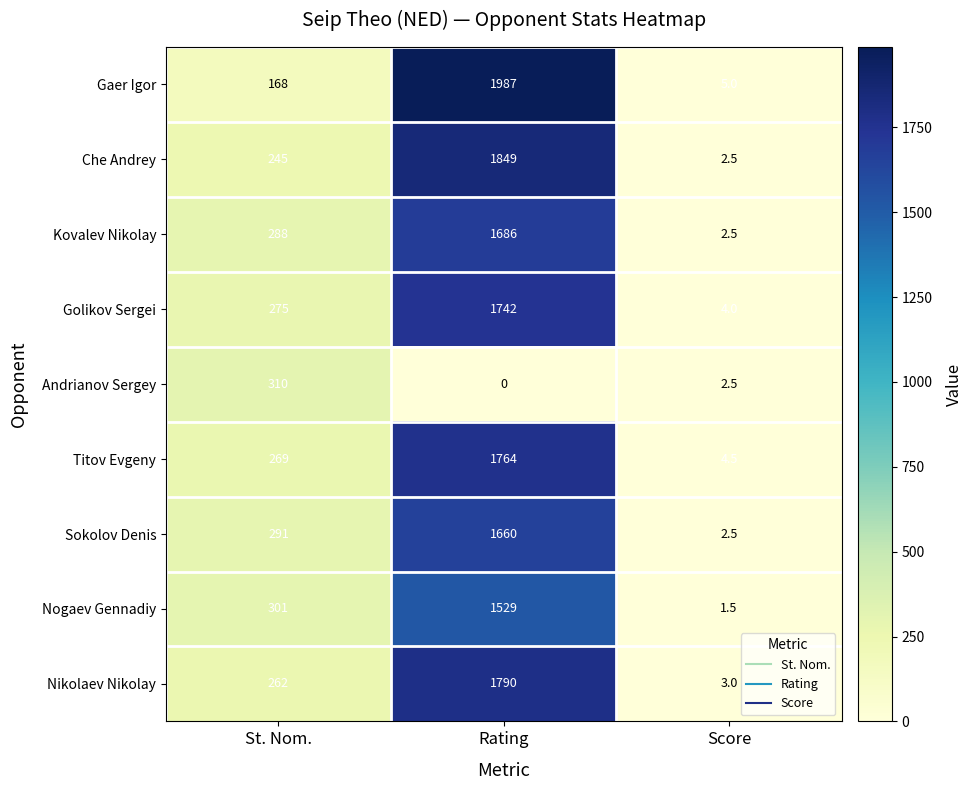

Reading left to right, transcribe all the data shown in this chart.

Gaer Igor: St. Nom.=168.0	Rating=1987.0	Score=5.0
Che Andrey: St. Nom.=245.0	Rating=1849.0	Score=2.5
Kovalev Nikolay: St. Nom.=288.0	Rating=1686.0	Score=2.5
Golikov Sergei: St. Nom.=275.0	Rating=1742.0	Score=4.0
Andrianov Sergey: St. Nom.=310.0	Rating=0.0	Score=2.5
Titov Evgeny: St. Nom.=269.0	Rating=1764.0	Score=4.5
Sokolov Denis: St. Nom.=291.0	Rating=1660.0	Score=2.5
Nogaev Gennadiy: St. Nom.=301.0	Rating=1529.0	Score=1.5
Nikolaev Nikolay: St. Nom.=262.0	Rating=1790.0	Score=3.0